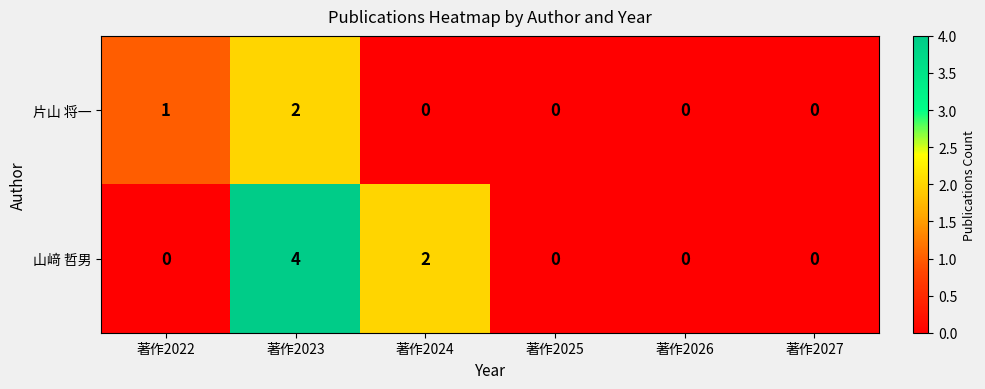

What is the sum of the 山﨑 哲男 values at 著作2027 and 著作2023?

4